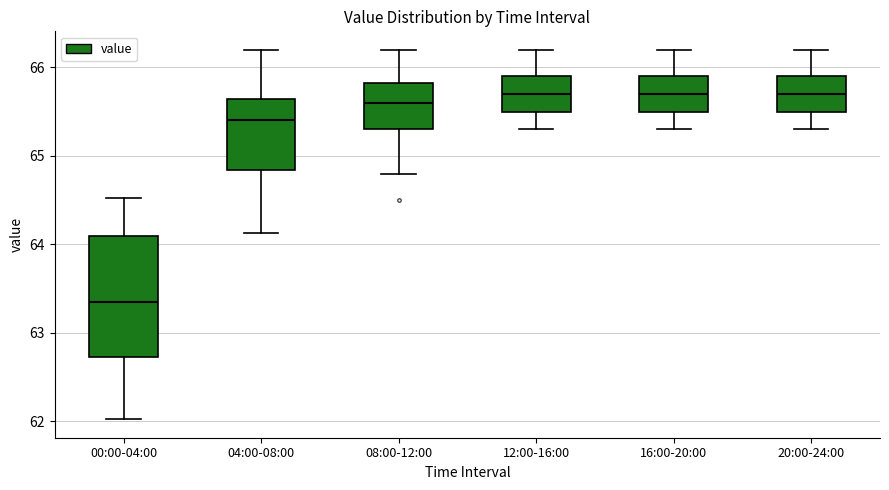

Reading left to right, read every box against the y-axis: the position of its median line, the range the box covers, and the ends of its whiskers. The values are not printed on the chart, so give them approximately, as read against the axis.

00:00-04:00: median 63.4, box 62.7 to 64.1, whiskers 62.0 to 64.5
04:00-08:00: median 65.4, box 64.8 to 65.6, whiskers 64.1 to 66.2
08:00-12:00: median 65.6, box 65.3 to 65.8, whiskers 64.8 to 66.2
12:00-16:00: median 65.7, box 65.5 to 65.9, whiskers 65.3 to 66.2
16:00-20:00: median 65.7, box 65.5 to 65.9, whiskers 65.3 to 66.2
20:00-24:00: median 65.7, box 65.5 to 65.9, whiskers 65.3 to 66.2